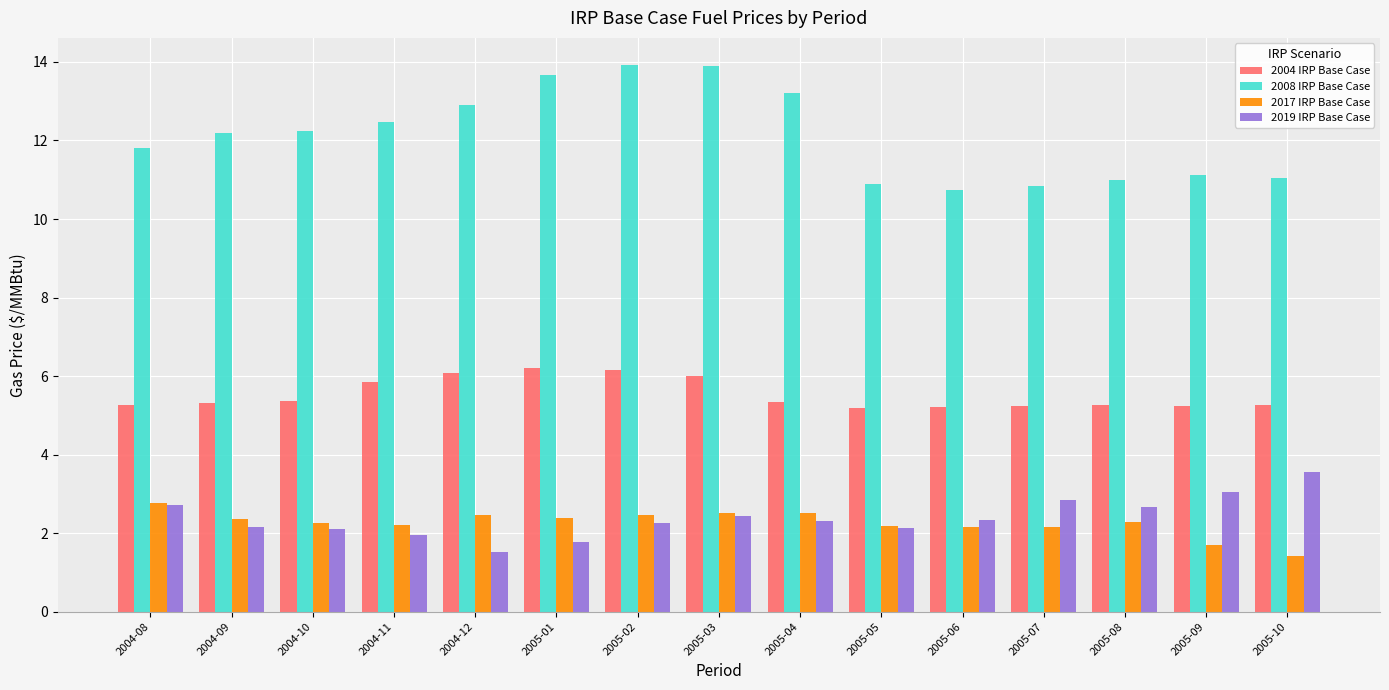

At how many categories does at least one series exceed 1?

15